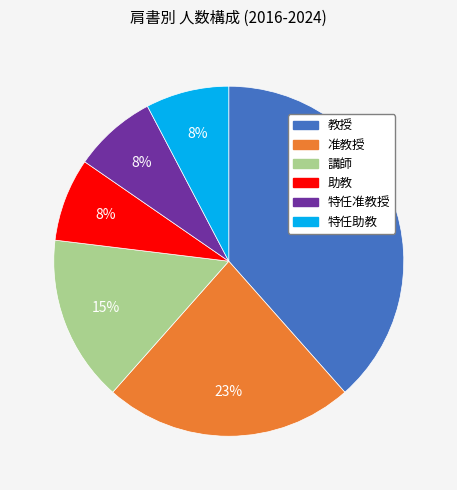

Does 教授 account for over 50% of the chart?

No